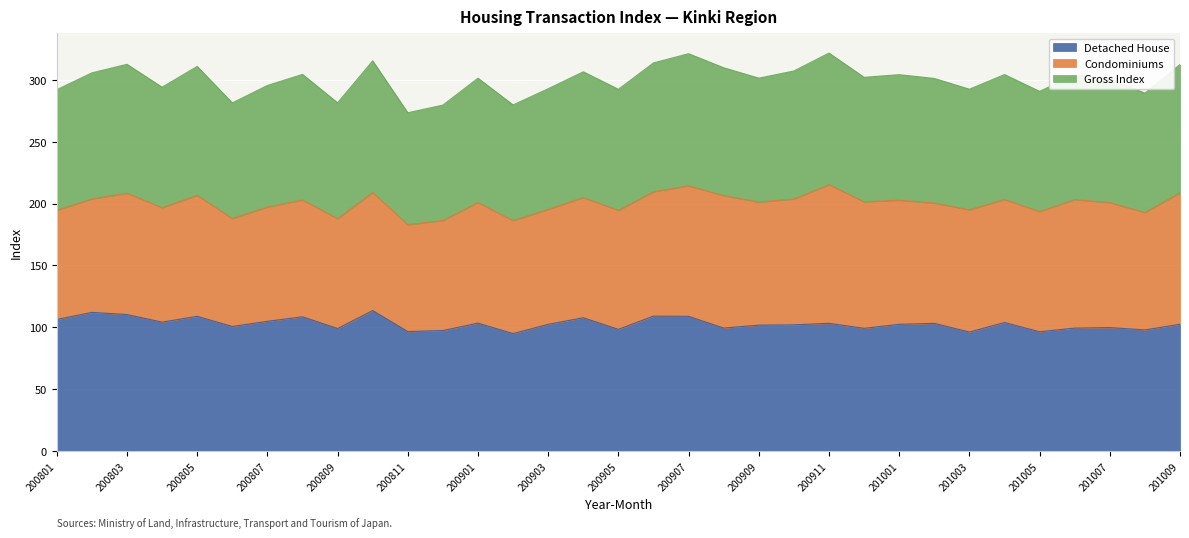

At how many categories does at least one series exceed 236?

33